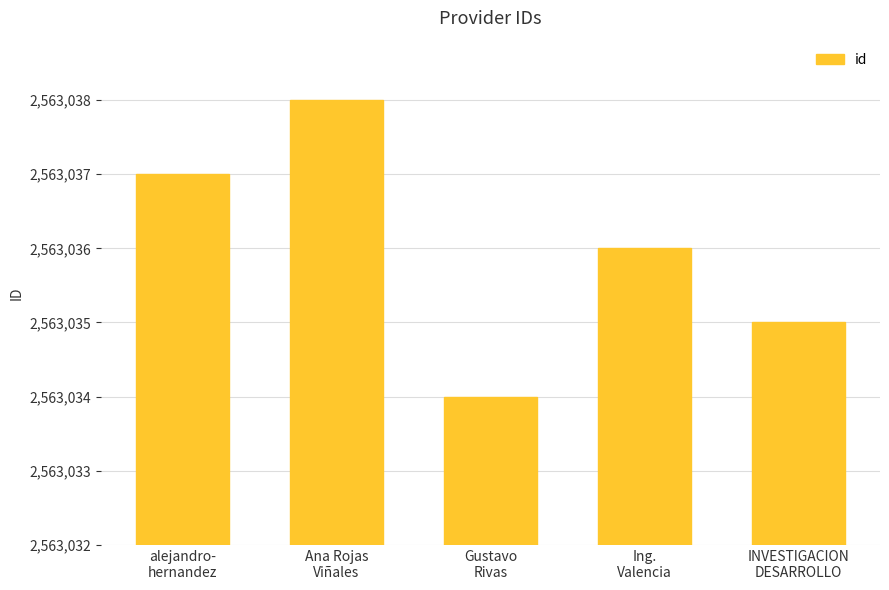

Reading left to right, list all the values displayed in this chart.

2563037	2563038	2563034	2563036	2563035